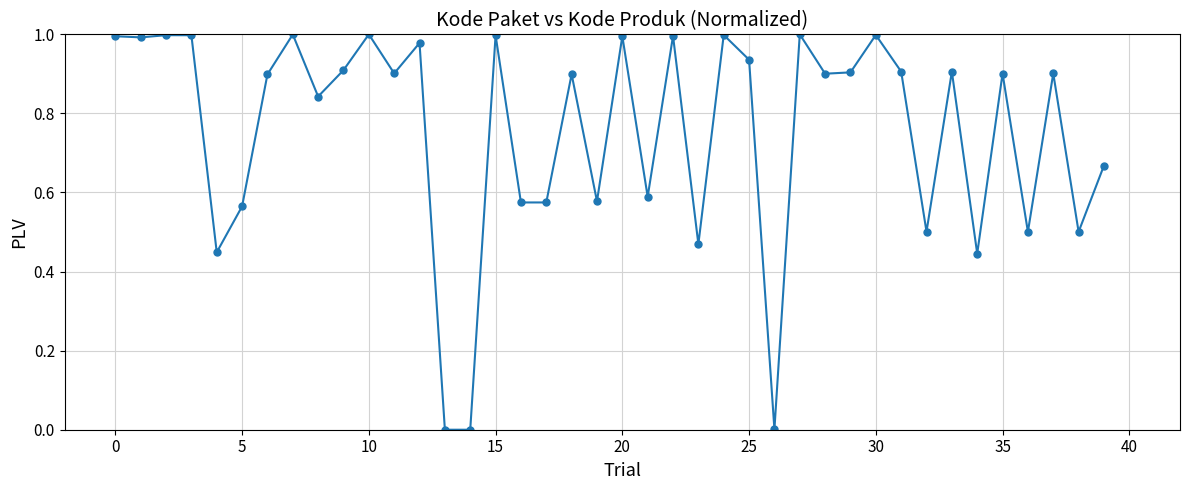

What is the sum of all values?

30.2